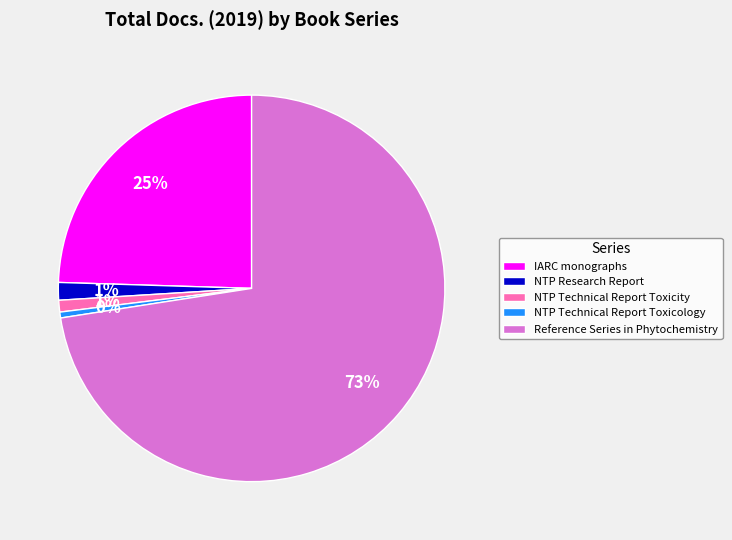

Is the sum of Reference Series in Phytochemistry and NTP Research Report greater than half?

Yes